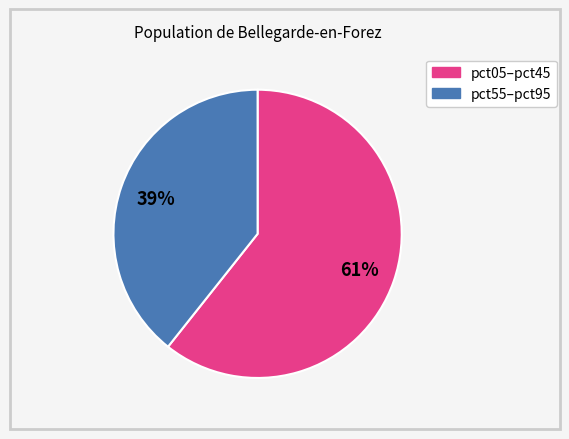

To the nearest percent, what is the average slice percentage?

50%